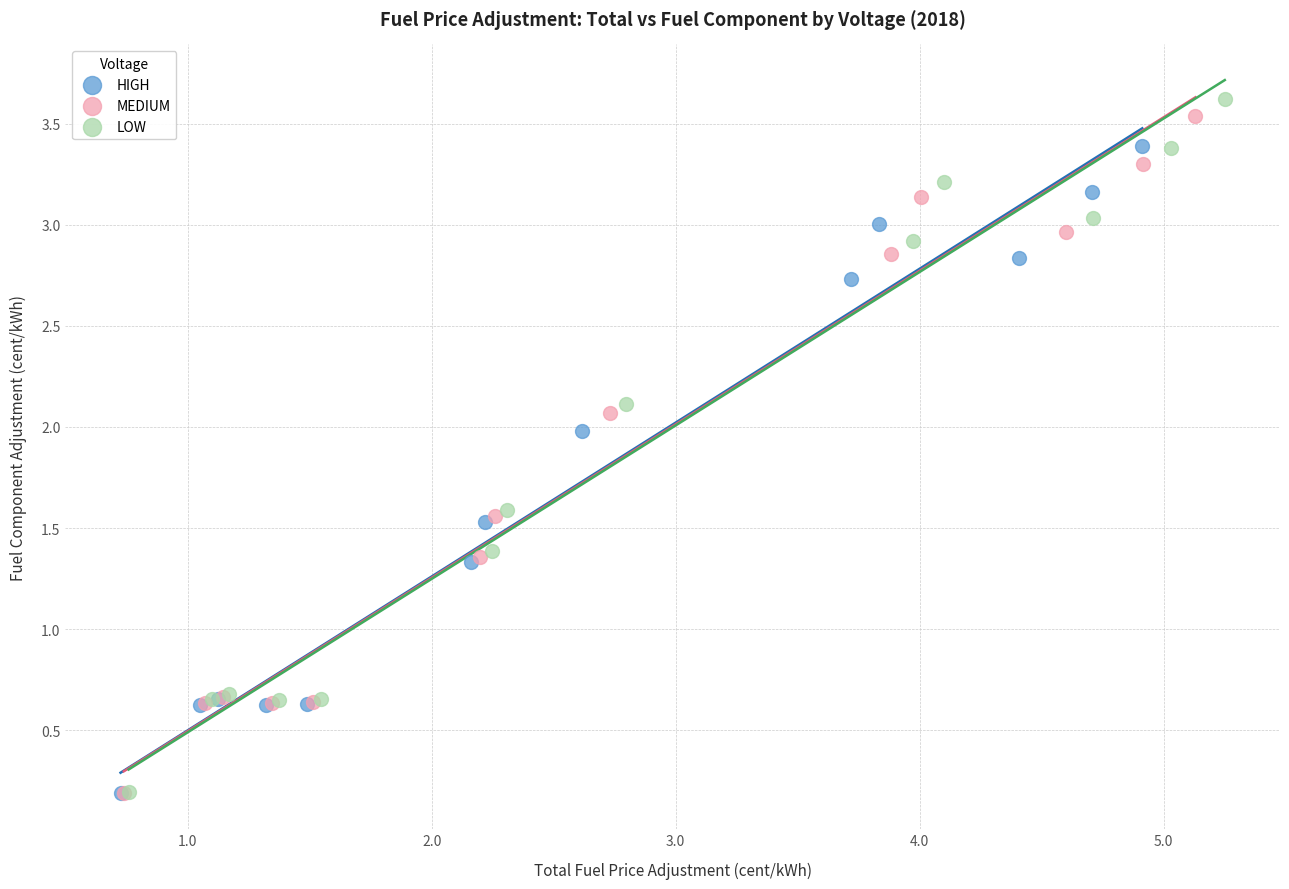

Which series has the widest spread of Y values?

LOW